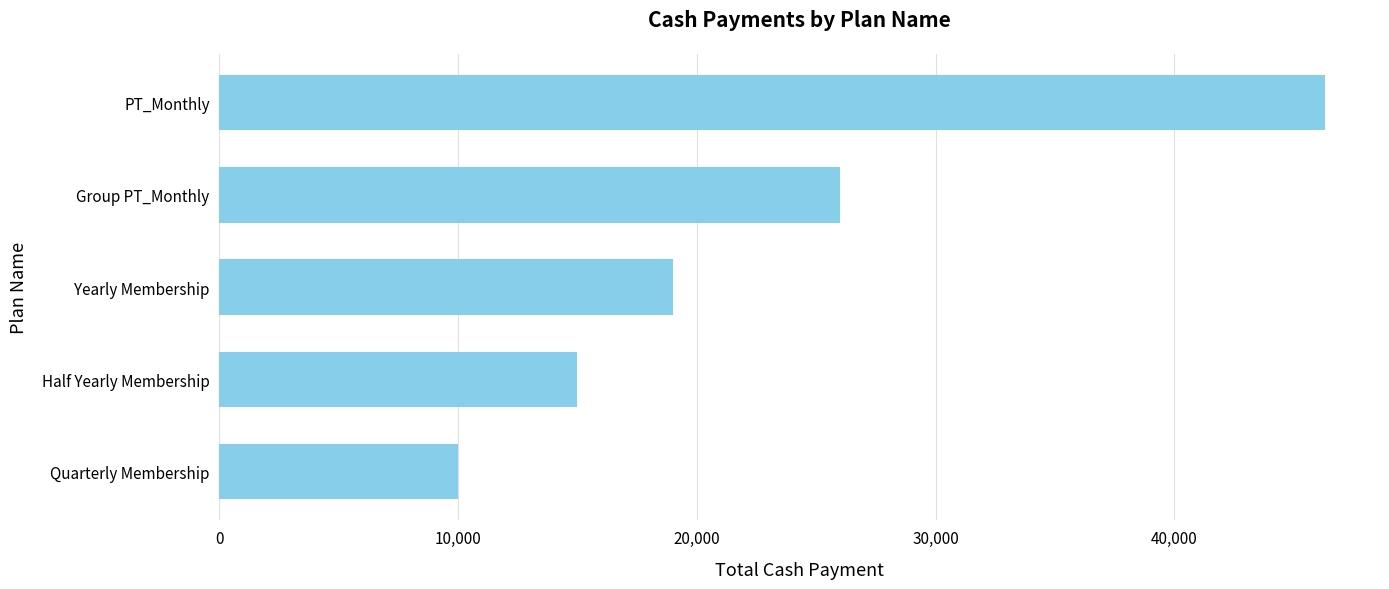

How many values are below 19000?

2